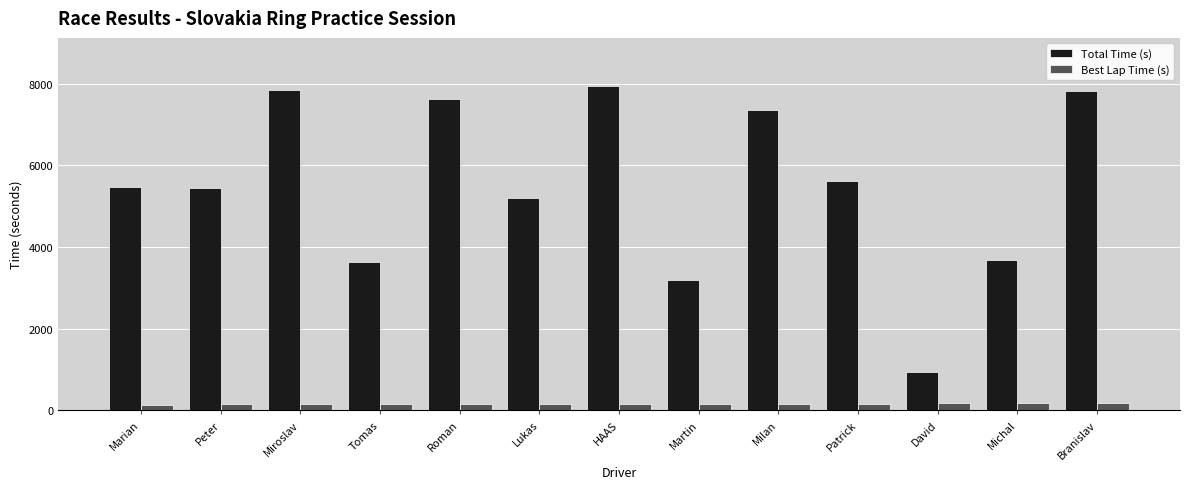

At Branislav, list the series in order from largest to smallest.

Total Time (s), Best Lap Time (s)